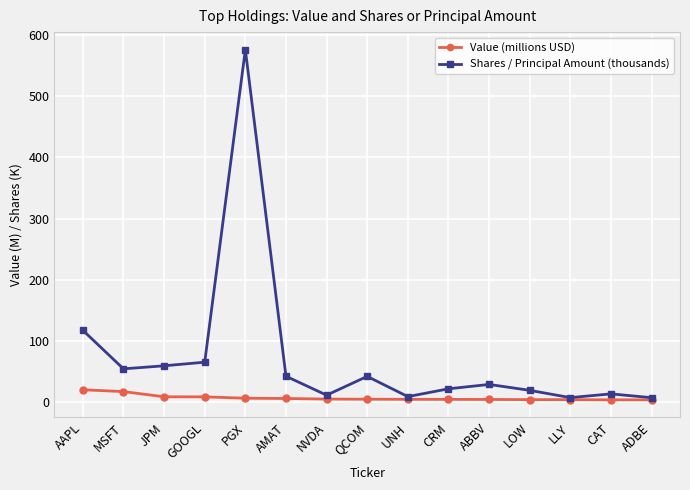

What is the total value across all series at LLY?

11.2